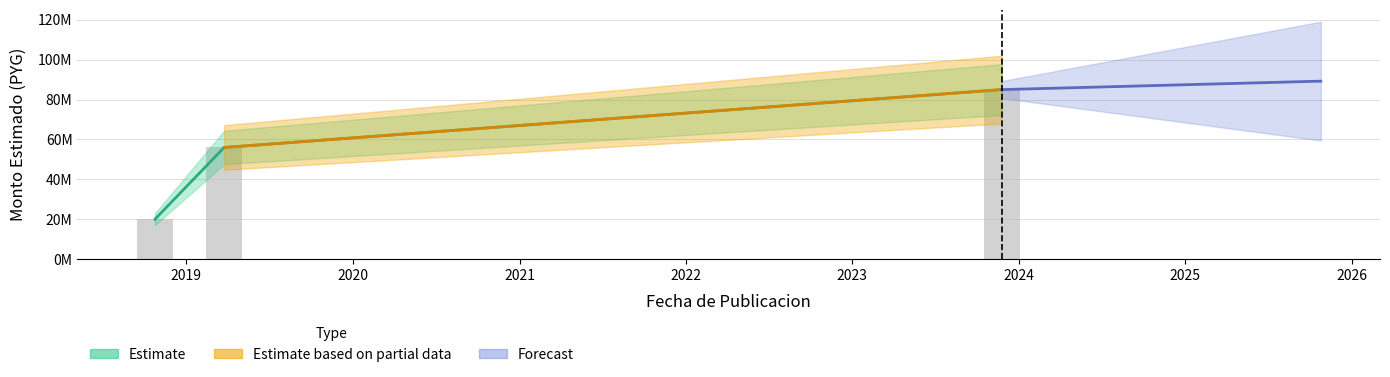

At which label is monto_estimado closest to 52500000?

2019-03-25